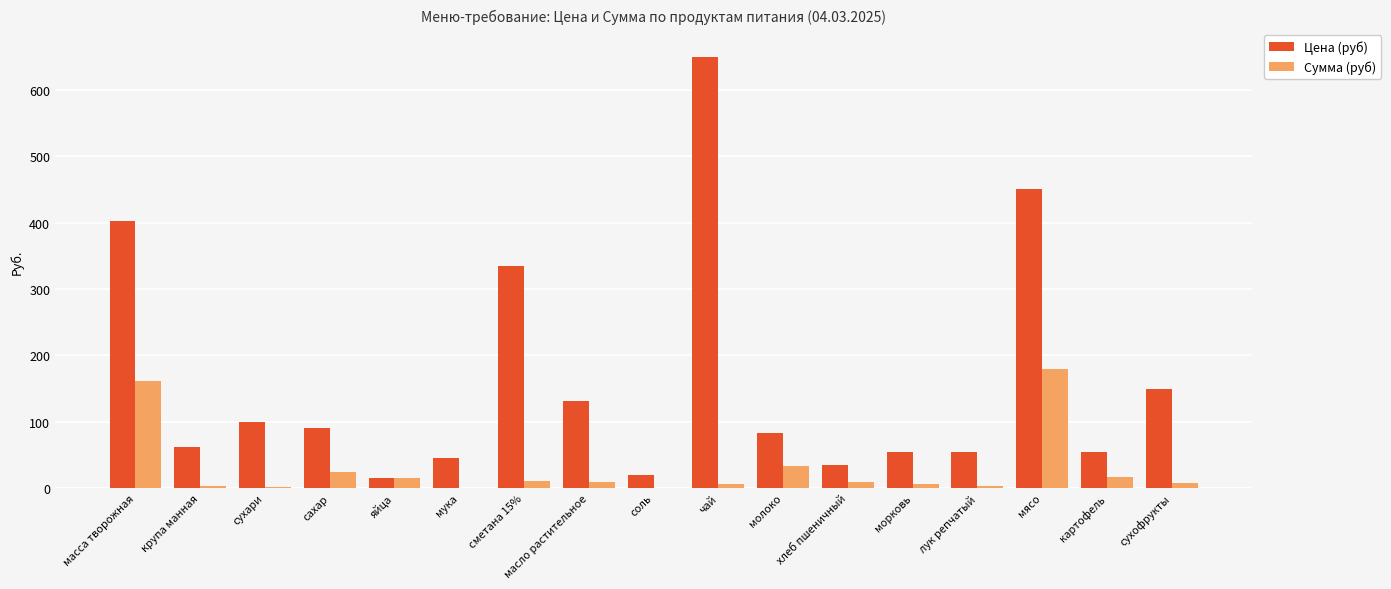

What is the sum of all Цена (руб) values?

2733.8